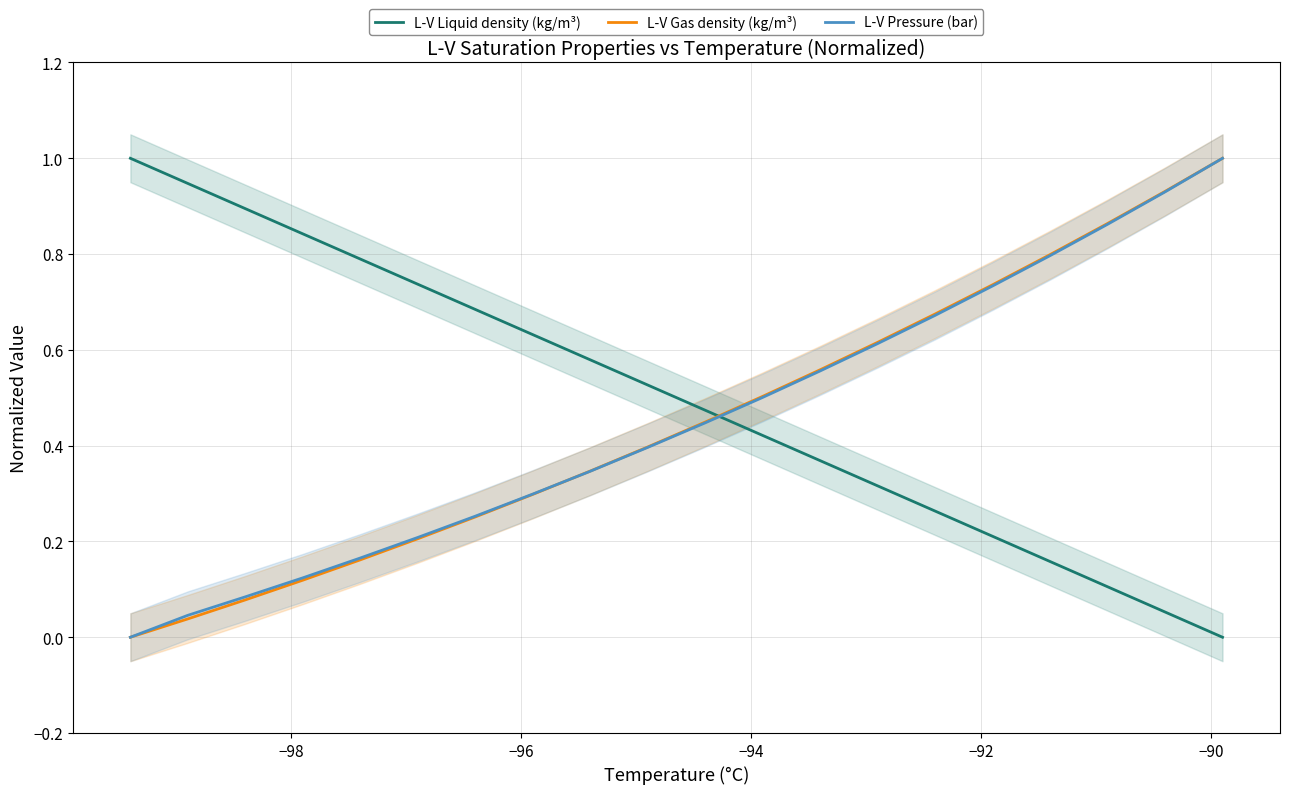

True or false: L-V Liquid density (kg/m³) and L-V Pressure (bar) intersect in this chart.

True